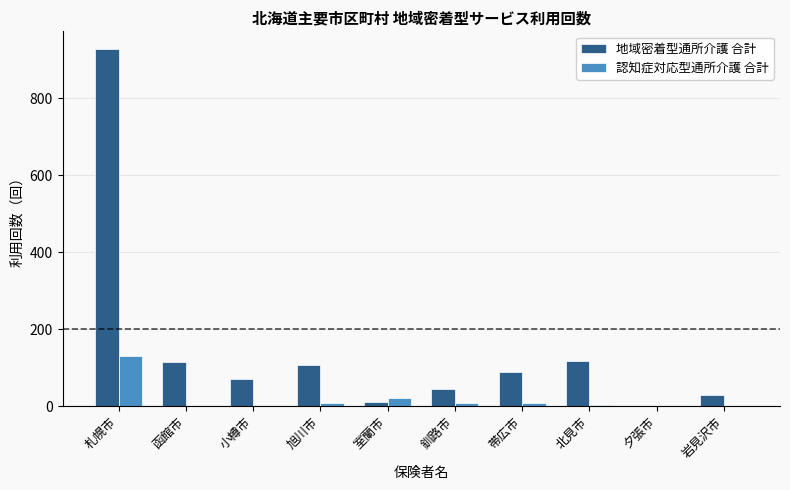

True or false: 認知症対応型通所介護 合計 has a value of 129 at 札幌市.

True